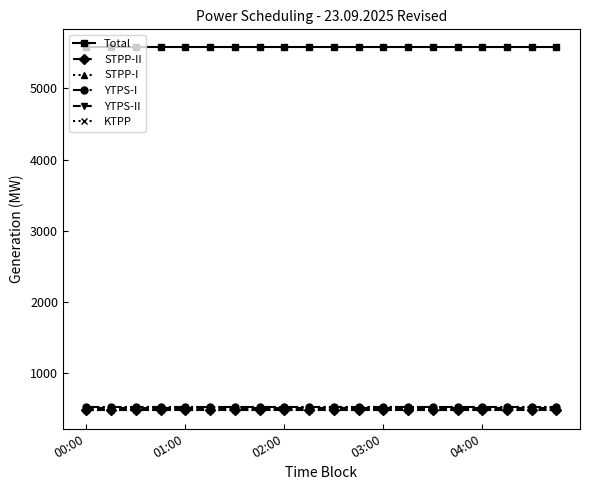

True or false: Total and STPP-II cross at least once.

False